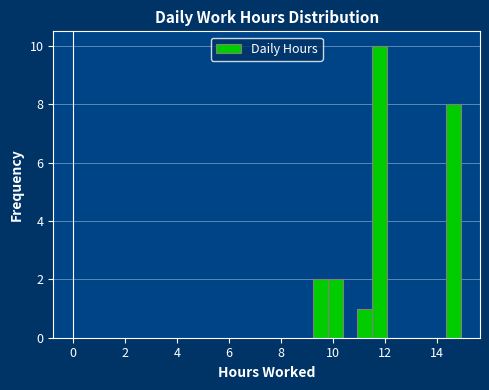

Read against the x-axis, roughly where is the centre of the tallest bar?

11.8